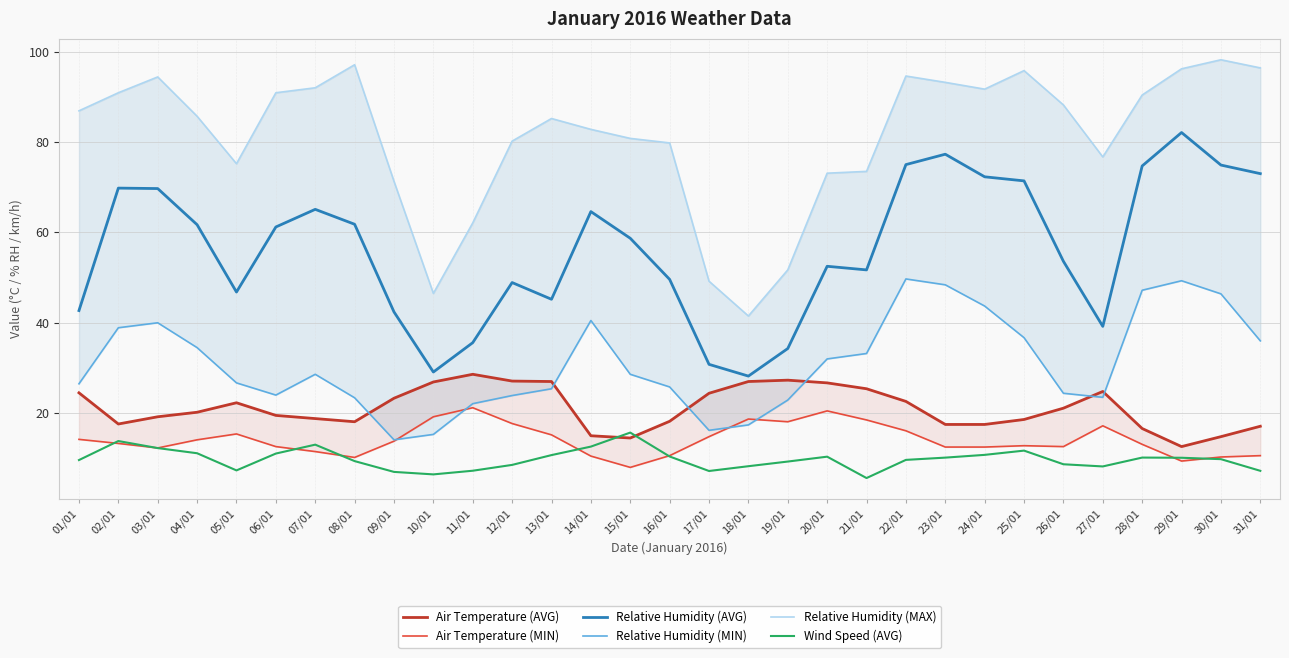

What is the sum of the Relative Humidity (MIN) values at 17/01 and 02/01?

55.1